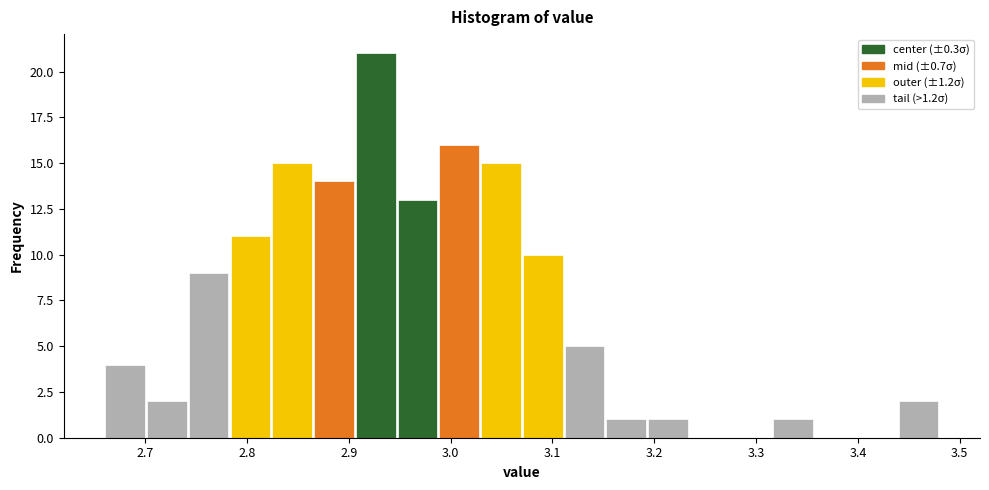

Which range on the x-axis has the tallest bar?

2.906 to 2.947